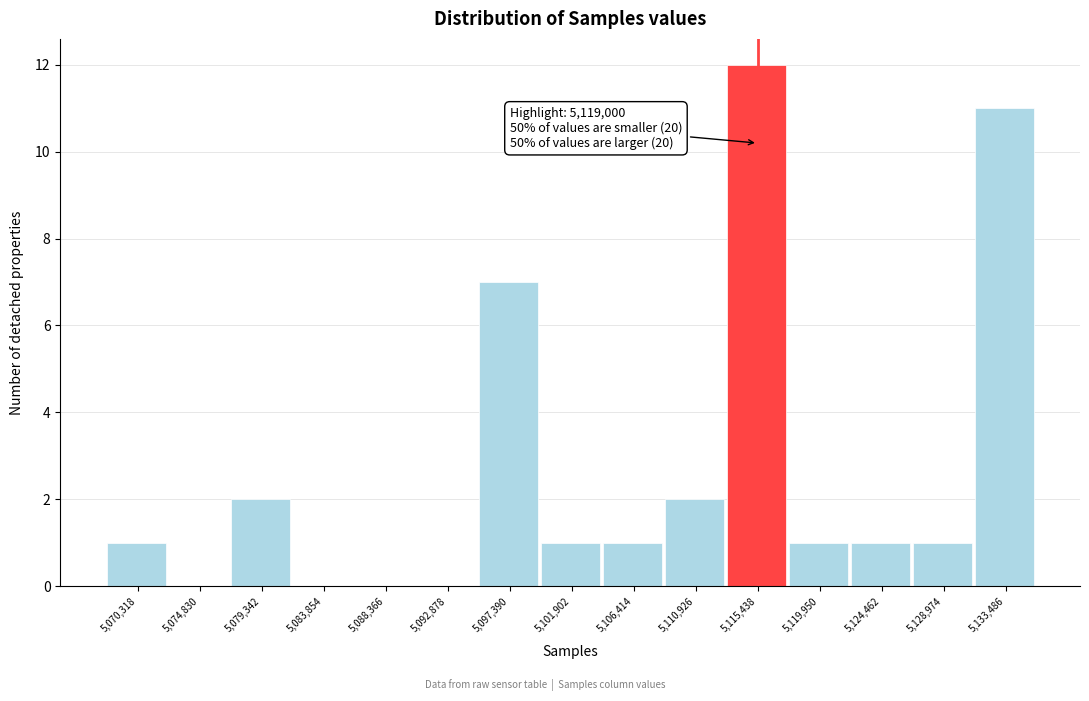

Reading left to right, what are all the values shown in this chart?

5,070,318=1	5,074,830=0	5,079,342=2	5,083,854=0	5,088,366=0	5,092,878=0	5,097,390=7	5,101,902=1	5,106,414=1	5,110,926=2	5,115,438=12	5,119,950=1	5,124,462=1	5,128,974=1	5,133,486=11